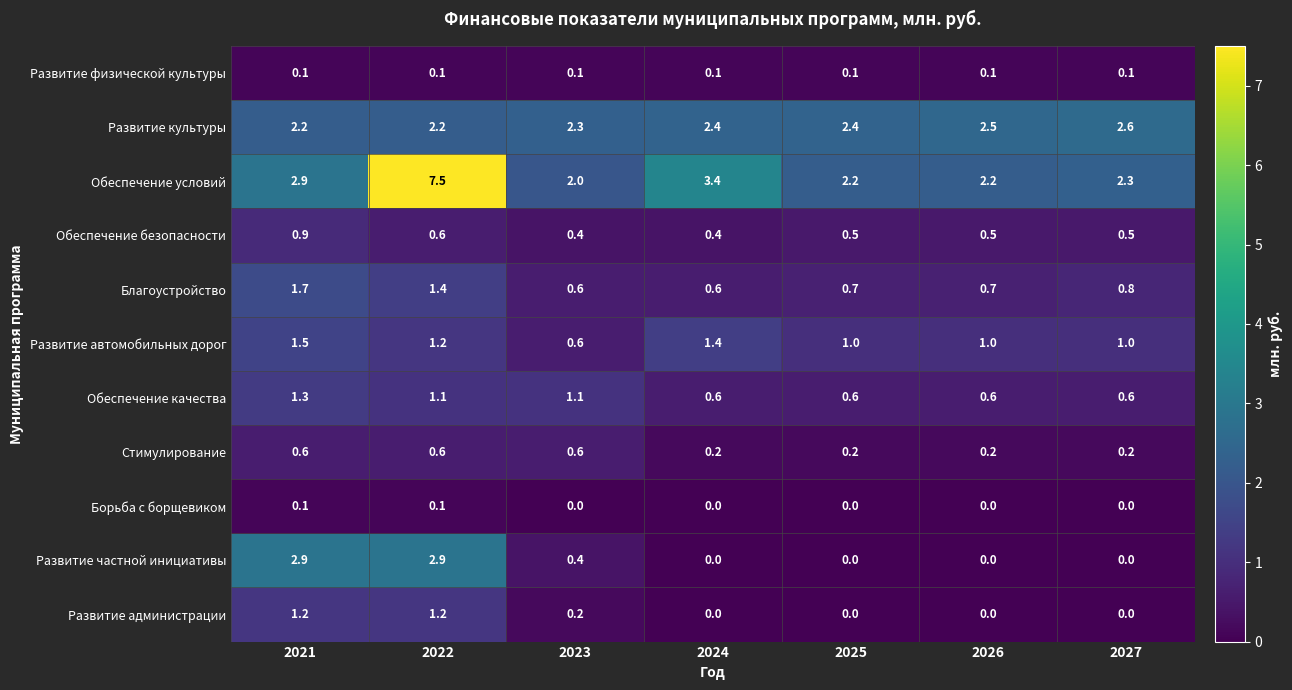

What is the difference between the maximum and minimum values in the Развитие культуры series?

0.4